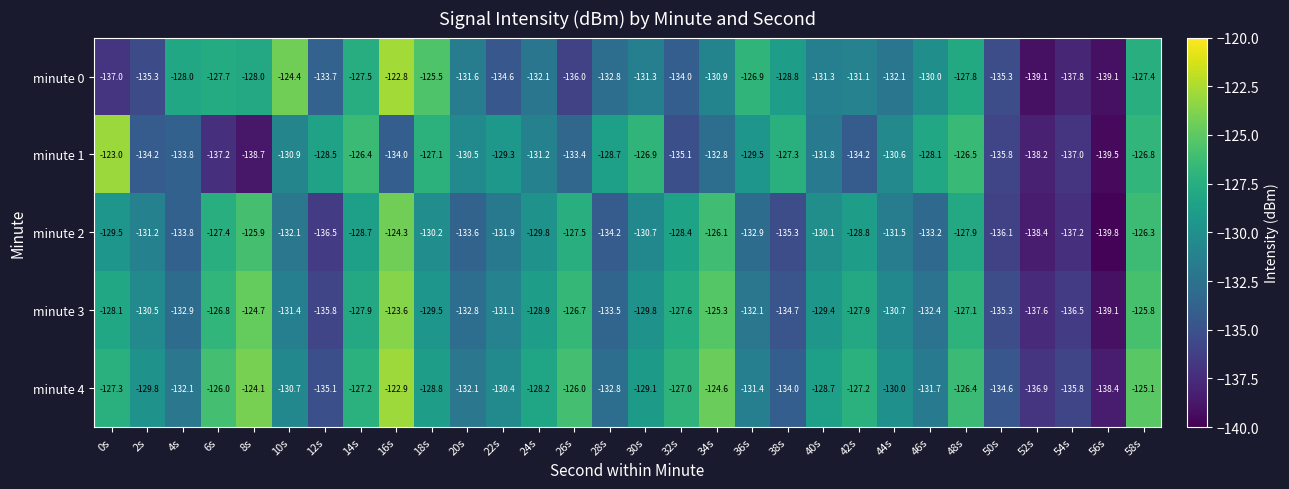

What is the maximum value for minute 1?

-123.0